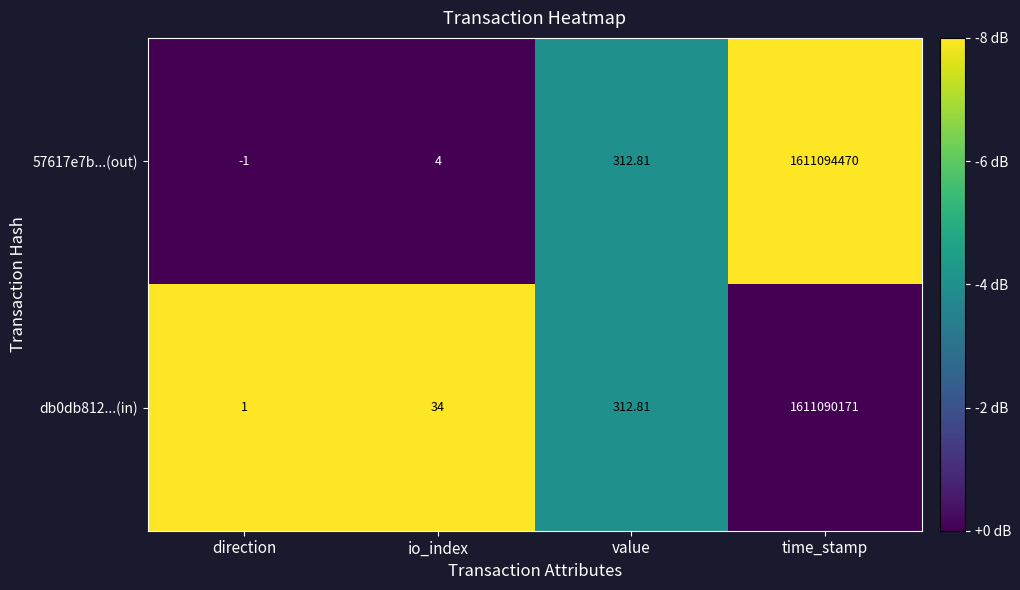

Where does the db0db812...(in) series first go above 312?

value